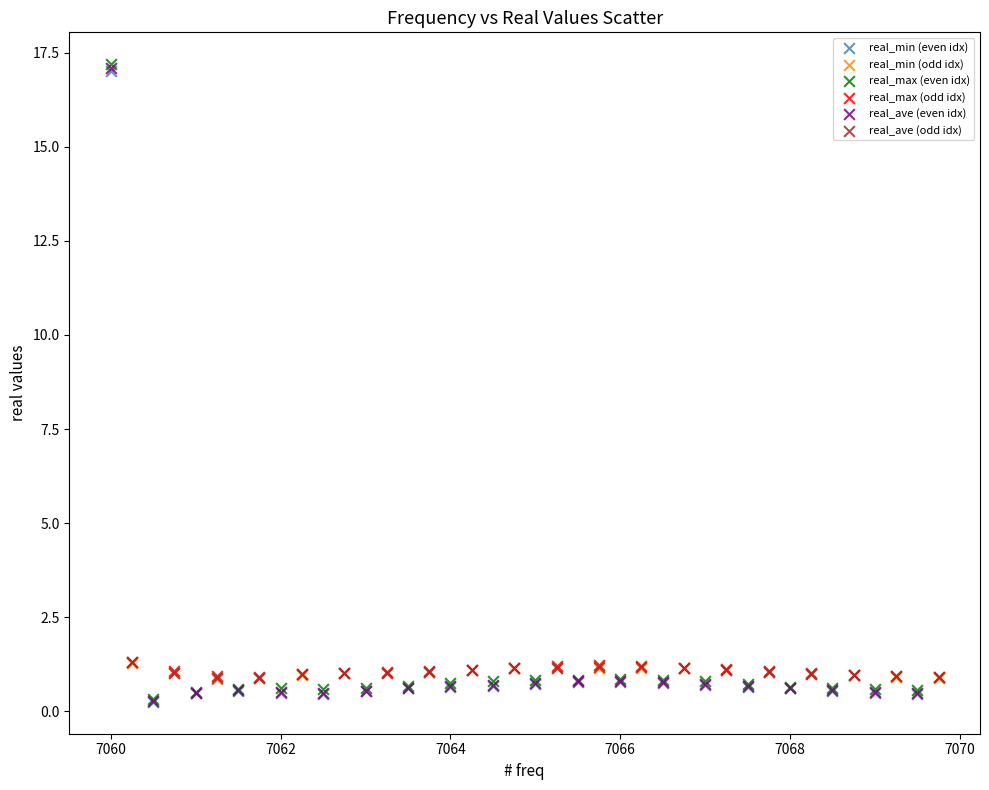

Which series has the largest Y range (max minus min)?

real_max (even idx)